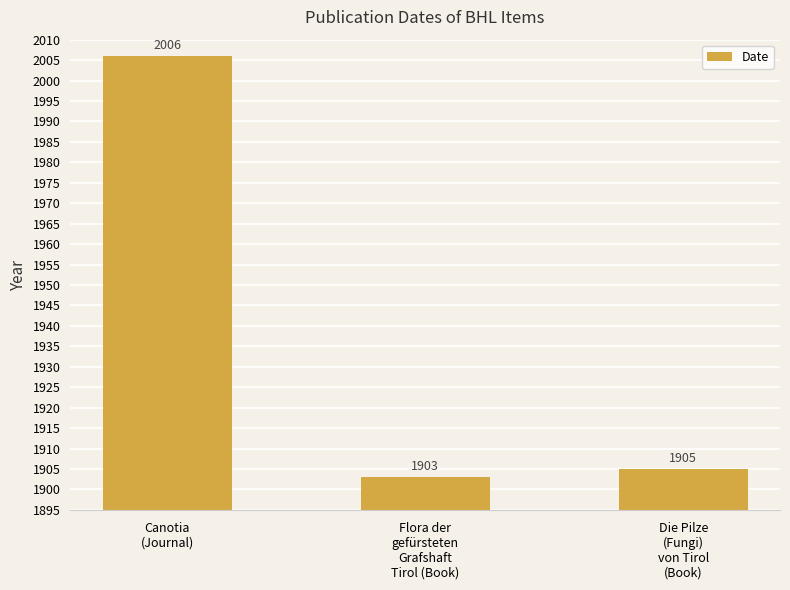

Reading left to right, list all the values displayed in this chart.

2006	1903	1905